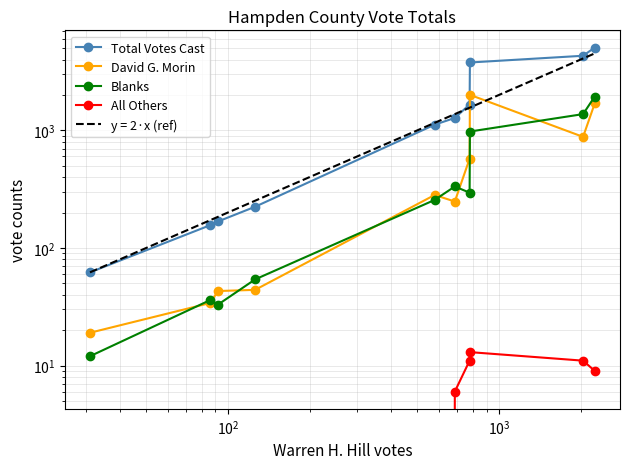

Is the value of Total Votes Cast at $\mathdefault{10^{1}}$ greater than the value of All Others at 9?

Yes